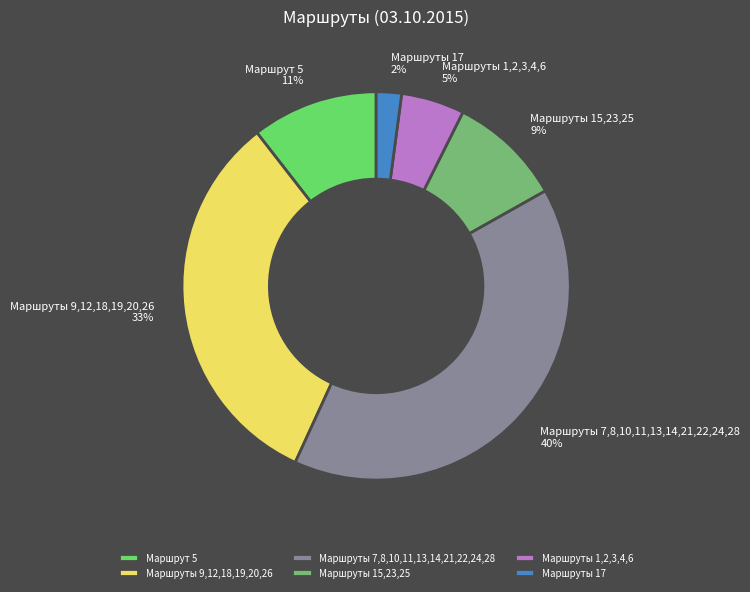

Rank the categories by value from highest to lowest.

Маршруты 7,8,10,11,13,14,21,22,24,28, Маршруты 9,12,18,19,20,26, Маршрут 5, Маршруты 15,23,25, Маршруты 1,2,3,4,6, Маршруты 17